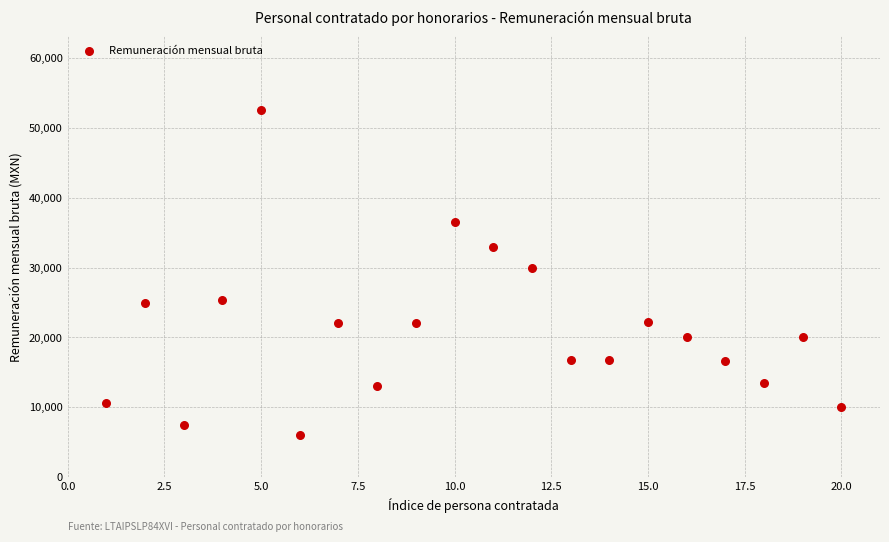

What is the range of X values (max minus min)?

19.0